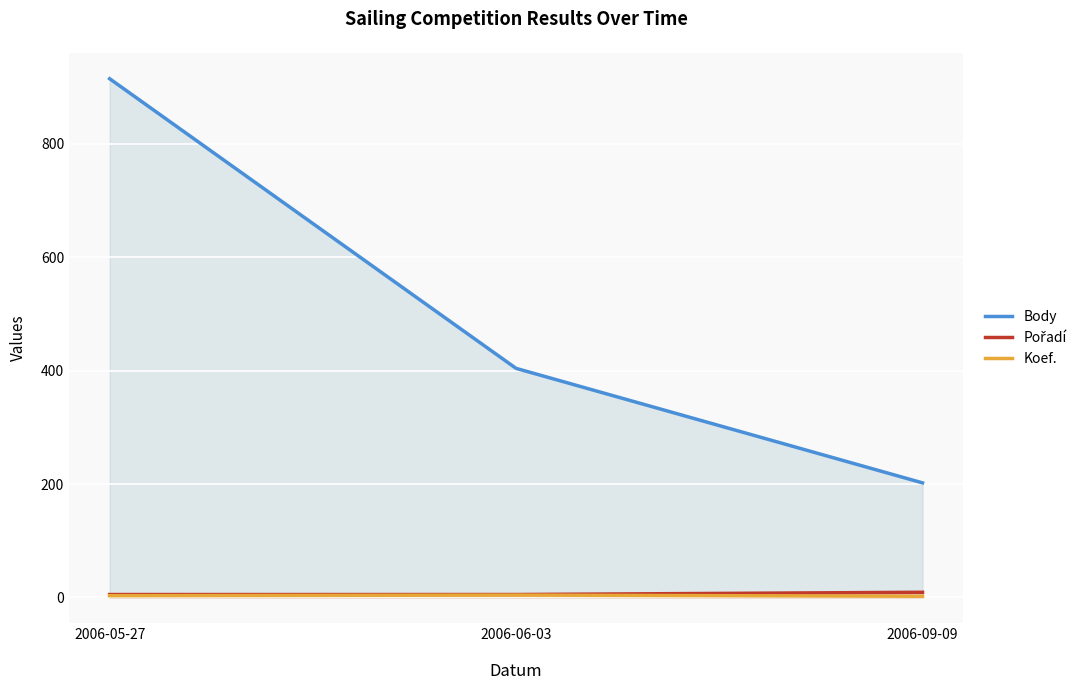

Reading right to left, what are all the values shown in this chart?

Body: 2006-09-09=202	2006-06-03=404	2006-05-27=915
Pořadí: 2006-09-09=9	2006-06-03=5	2006-05-27=5
Koef.: 2006-09-09=2	2006-06-03=4	2006-05-27=3